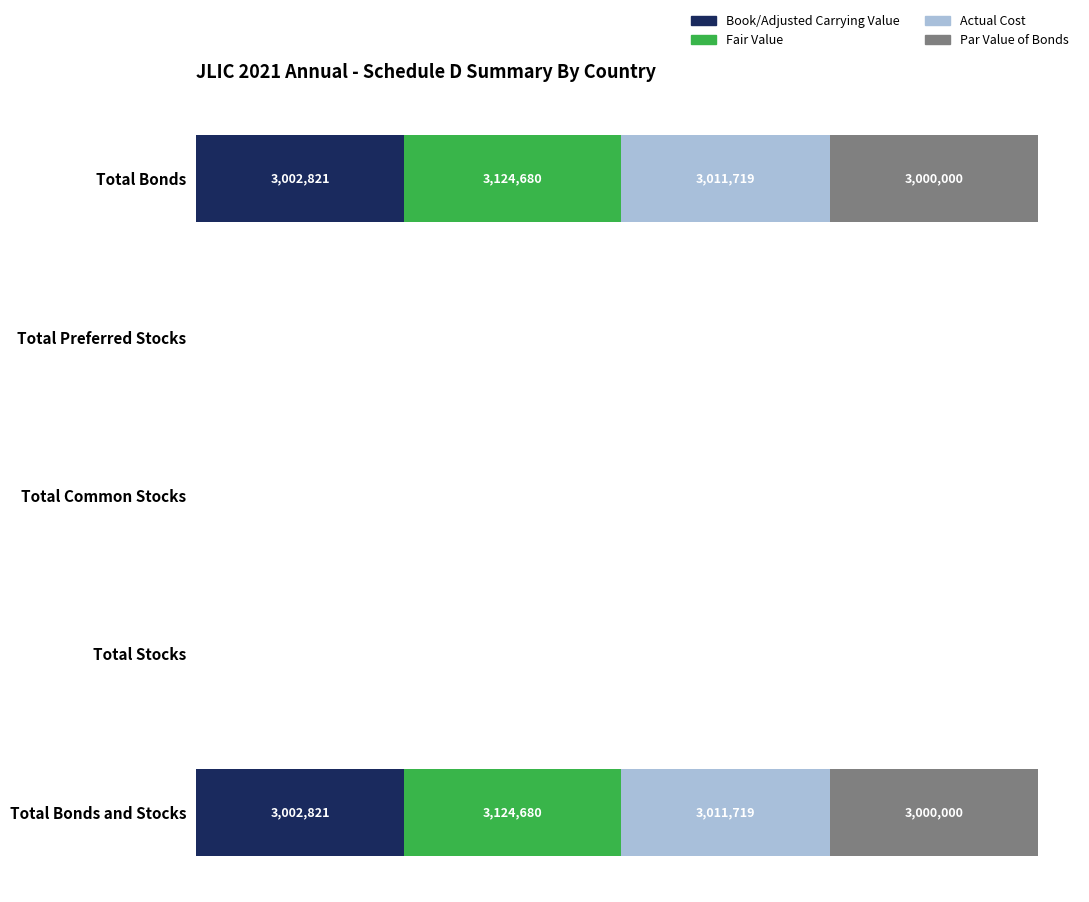

What are all the series names shown in the legend?

Book/Adjusted Carrying Value, Fair Value, Actual Cost, Par Value of Bonds